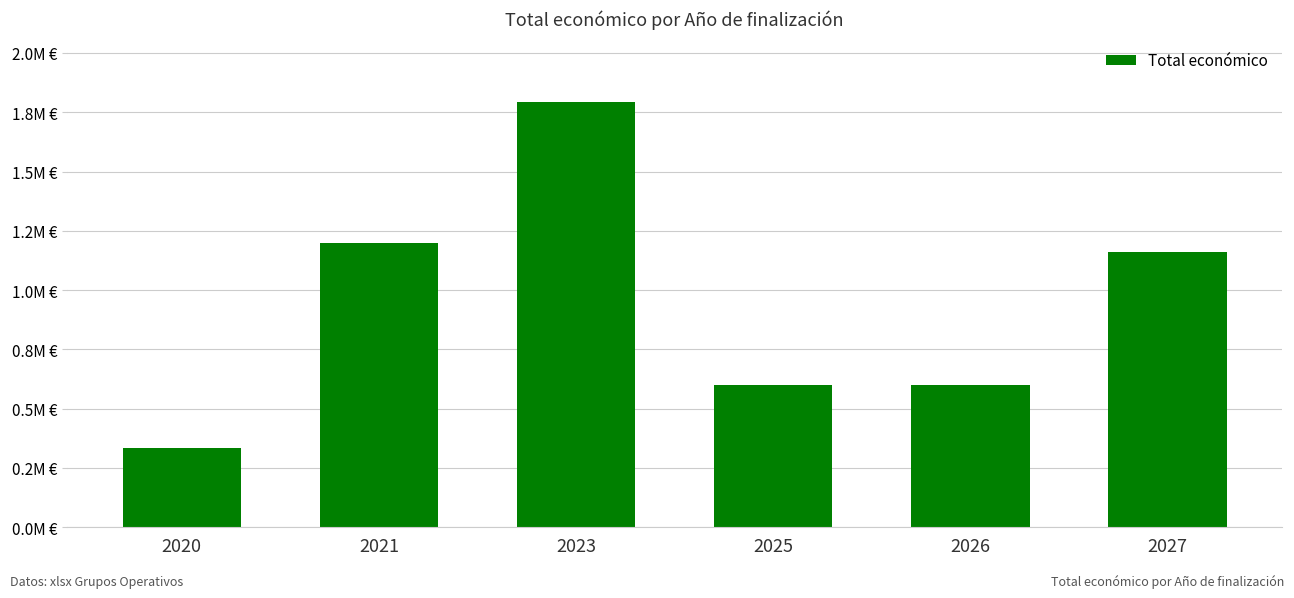

Does the chart contain any negative values?

No